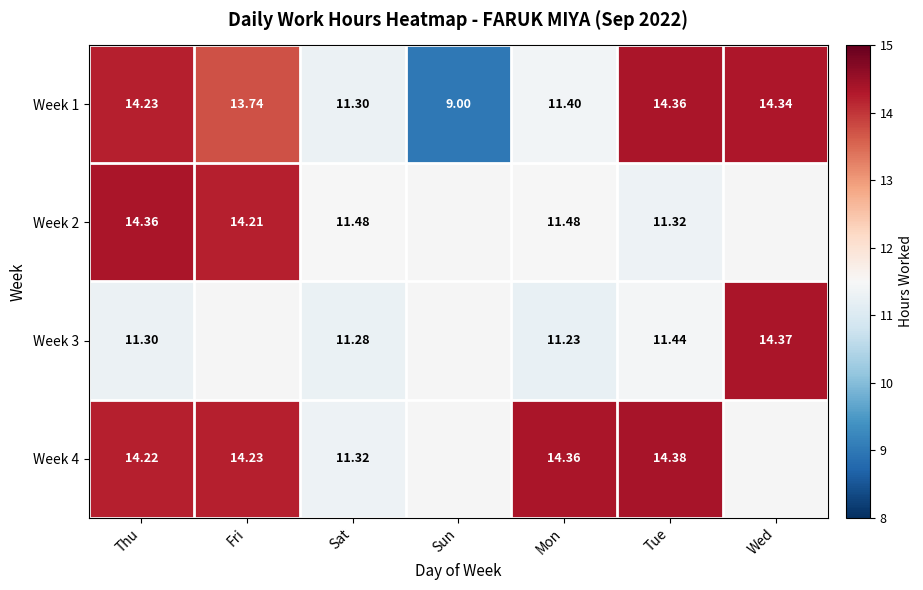

Which category has the lowest value in the Week 1 series?

Sun